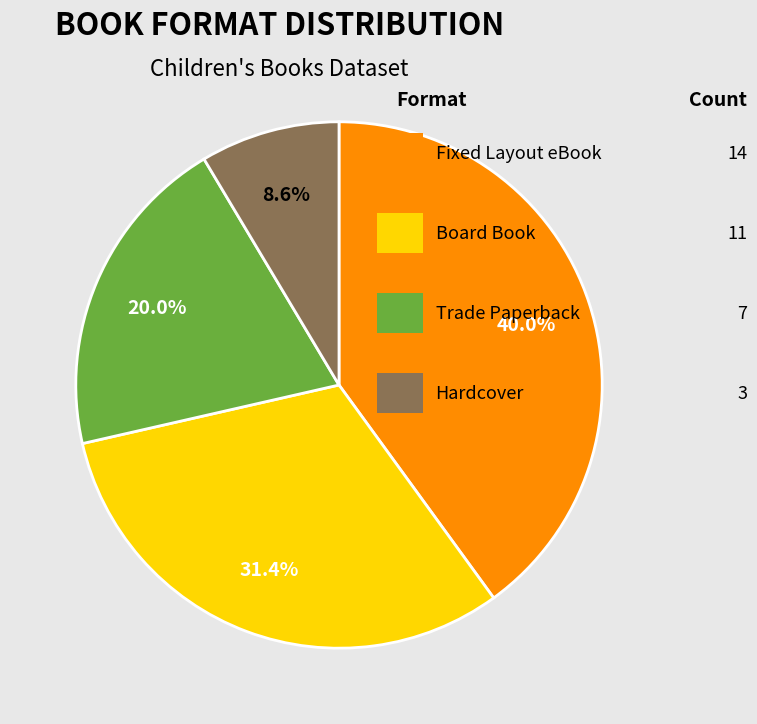

Does any single category account for the majority?

No